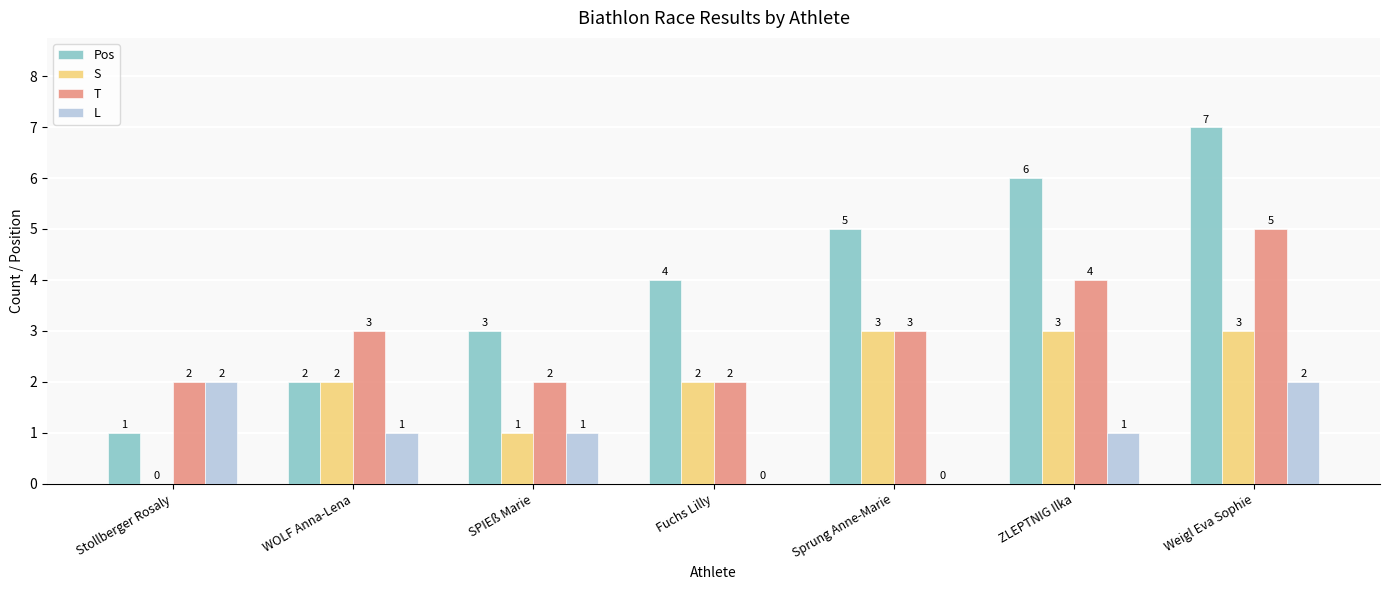

Read the S value at ZLEPTNIG Ilka.

3